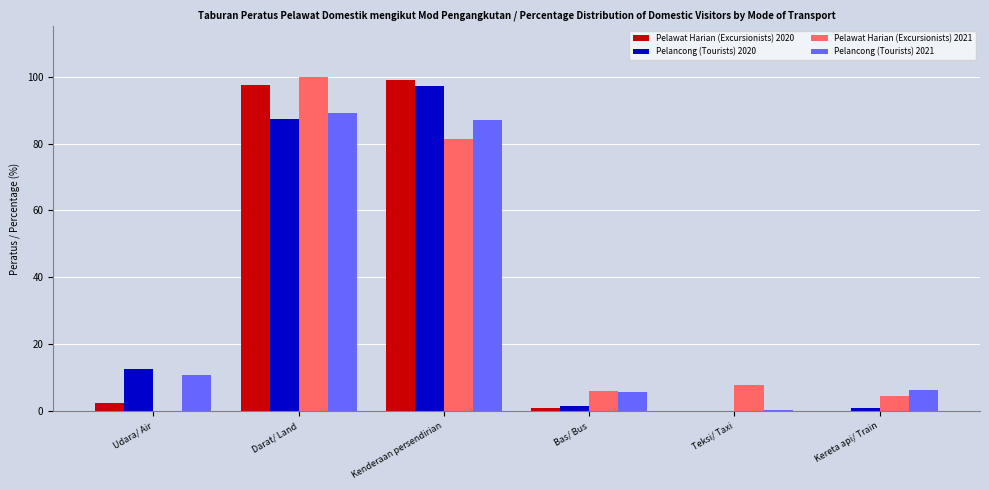

Reading right to left, transcribe all the data shown in this chart.

Pelawat Harian (Excursionists) 2020: 0.0	0.0	1.1	98.9	97.5	2.5
Pelancong (Tourists) 2020: 1.1	0.0	1.6	97.3	87.3	12.7
Pelawat Harian (Excursionists) 2021: 4.7	7.9	6.0	81.4	100.0	0.0
Pelancong (Tourists) 2021: 6.4	0.5	5.9	87.2	89.2	10.8